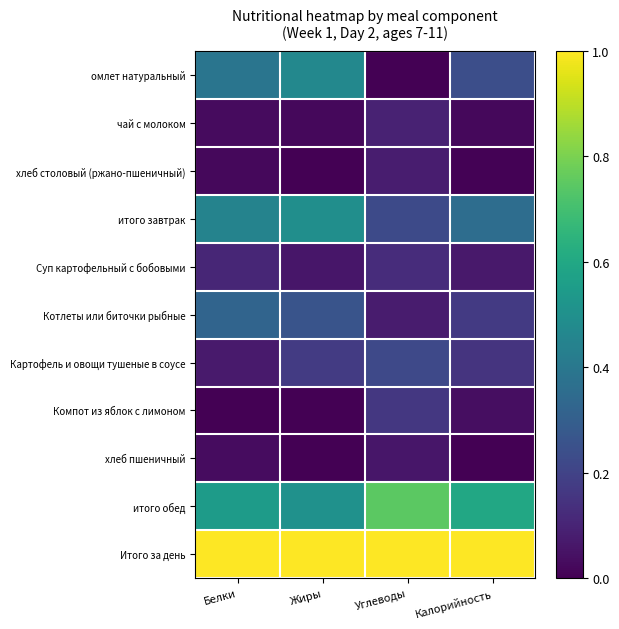

At which category is the sum across all series the highest?

Жиры